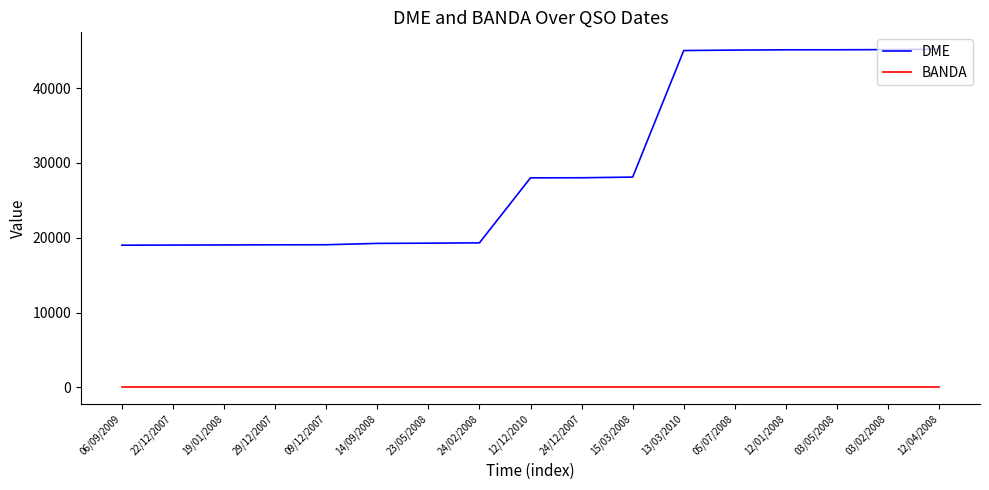

How many series are shown in this chart?

2